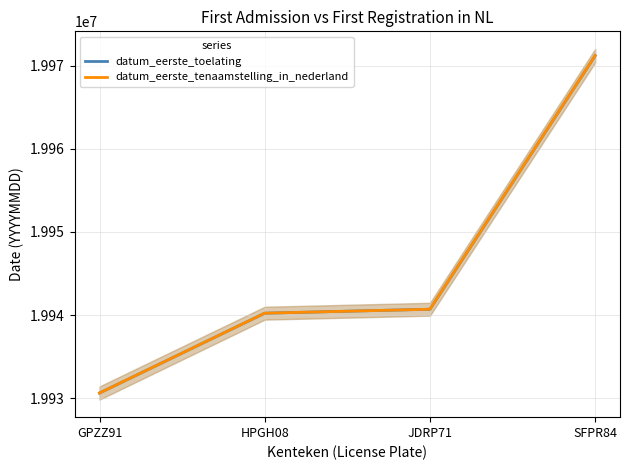

Reading right to left, what are all the values shown in this chart?

datum_eerste_toelating: SFPR84=19971223	JDRP71=19940701	HPGH08=19940225	GPZZ91=19930616
datum_eerste_tenaamstelling_in_nederland: SFPR84=19971223	JDRP71=19940701	HPGH08=19940225	GPZZ91=19930616